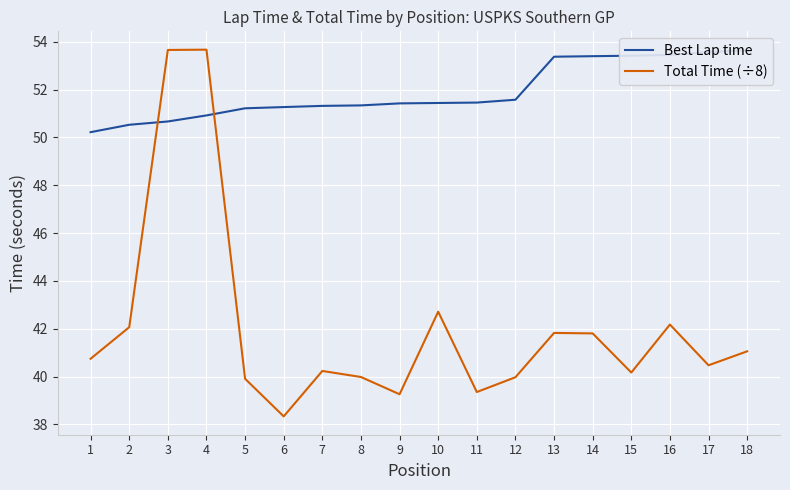

At which label does Total Time (÷8) reach its minimum?

6